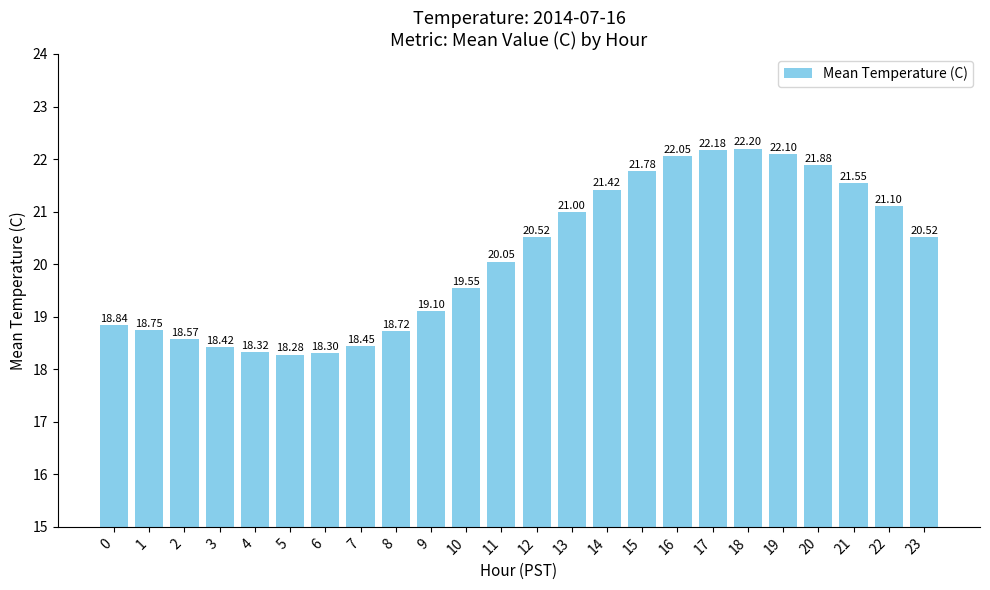

What is the minimum value shown in the chart?

18.3